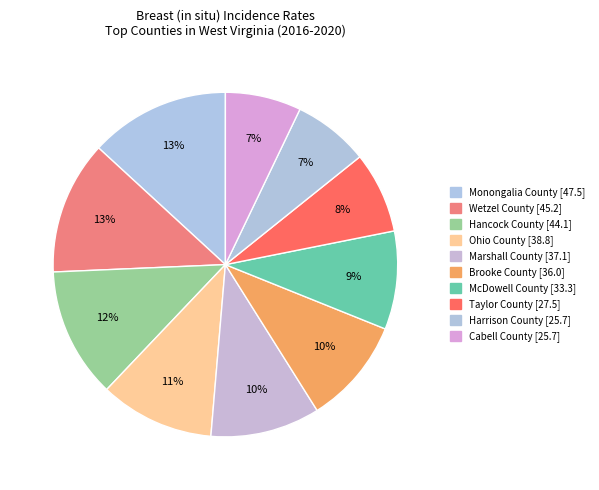

How many segments does this pie chart have?

10